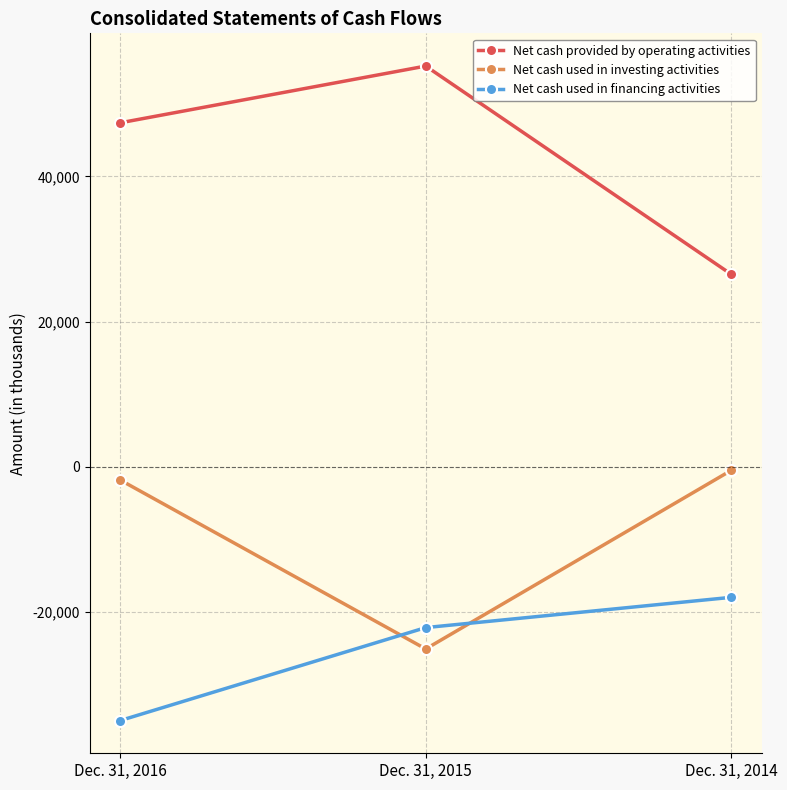

How many Net cash provided by operating activities values are between 26523 and 55208?

3